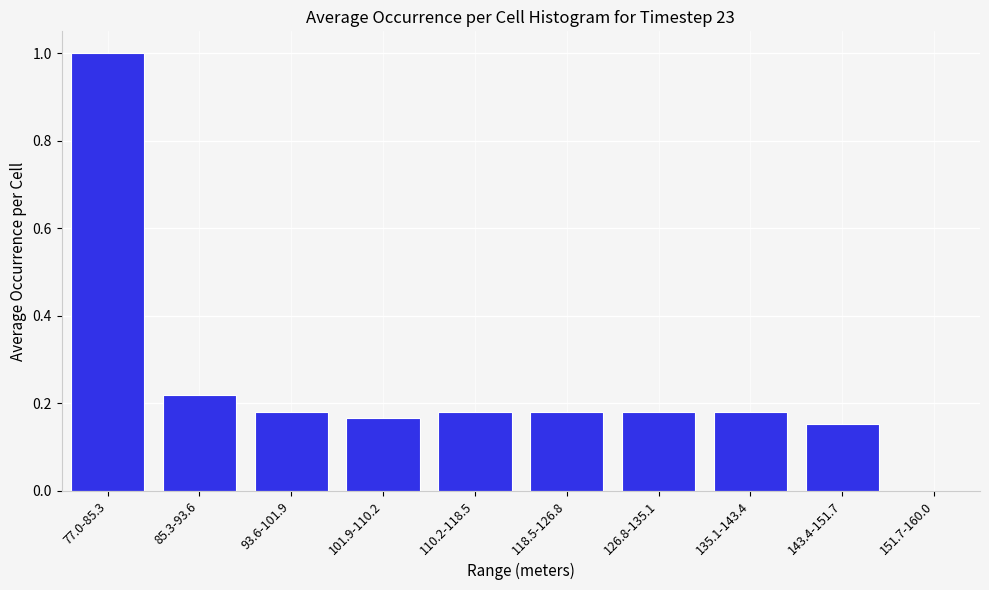

The value at 118.5-126.8 is 0.1. True or false?

False